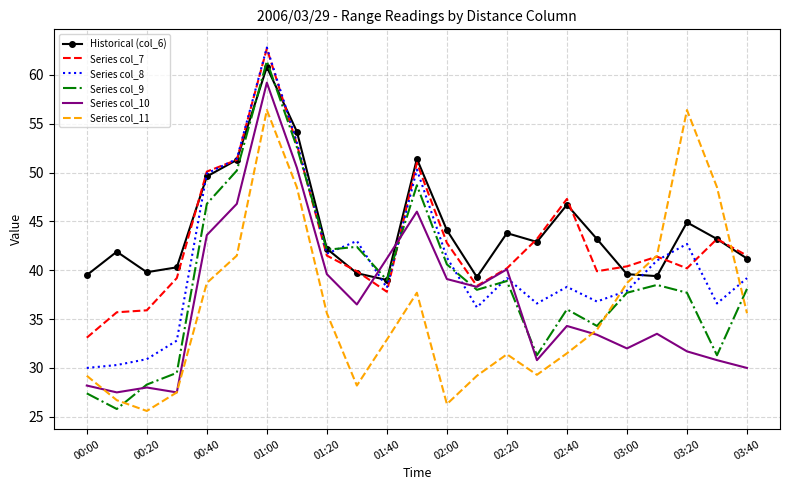

After their last crossing, which series has the higher values: Series col_10 or Series col_8?

Series col_8